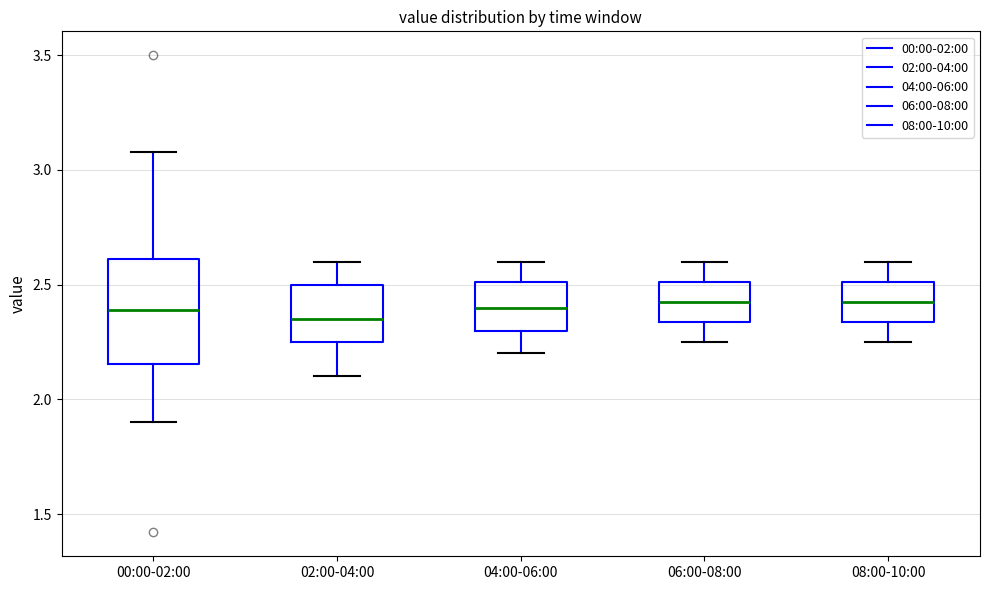

Reading left to right, read every box against the y-axis: the position of its median line, the range the box covers, and the ends of its whiskers. The values are not printed on the chart, so give them approximately, as read against the axis.

00:00-02:00: median 2.40, box 2.15 to 2.60, whiskers 1.90 to 3.10
02:00-04:00: median 2.35, box 2.25 to 2.50, whiskers 2.10 to 2.60
04:00-06:00: median 2.40, box 2.30 to 2.50, whiskers 2.20 to 2.60
06:00-08:00: median 2.45, box 2.35 to 2.50, whiskers 2.25 to 2.60
08:00-10:00: median 2.45, box 2.35 to 2.50, whiskers 2.25 to 2.60